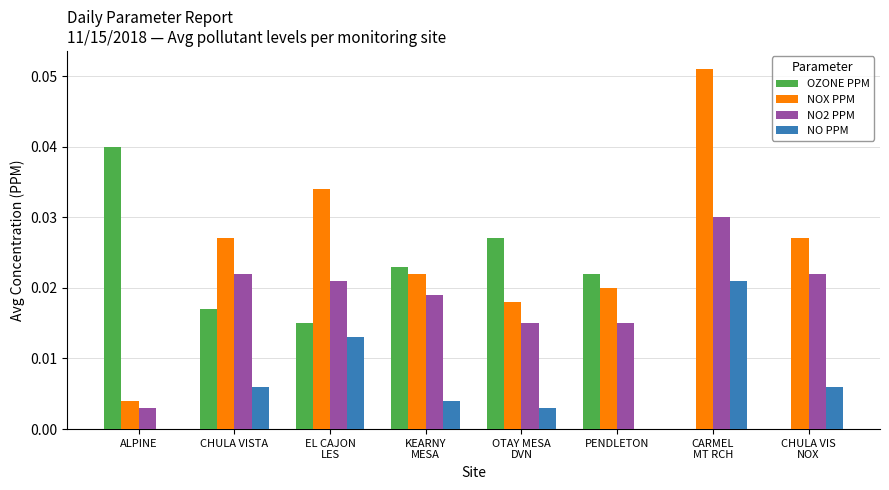

Which series has the largest total across all categories?

NOX PPM